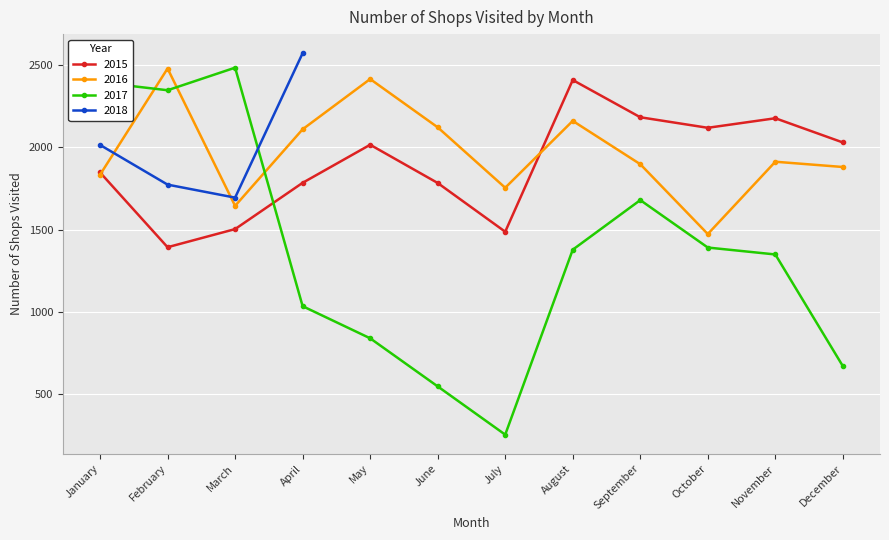

True or false: 2015 has more than 1 points higher than both neighbors.

True